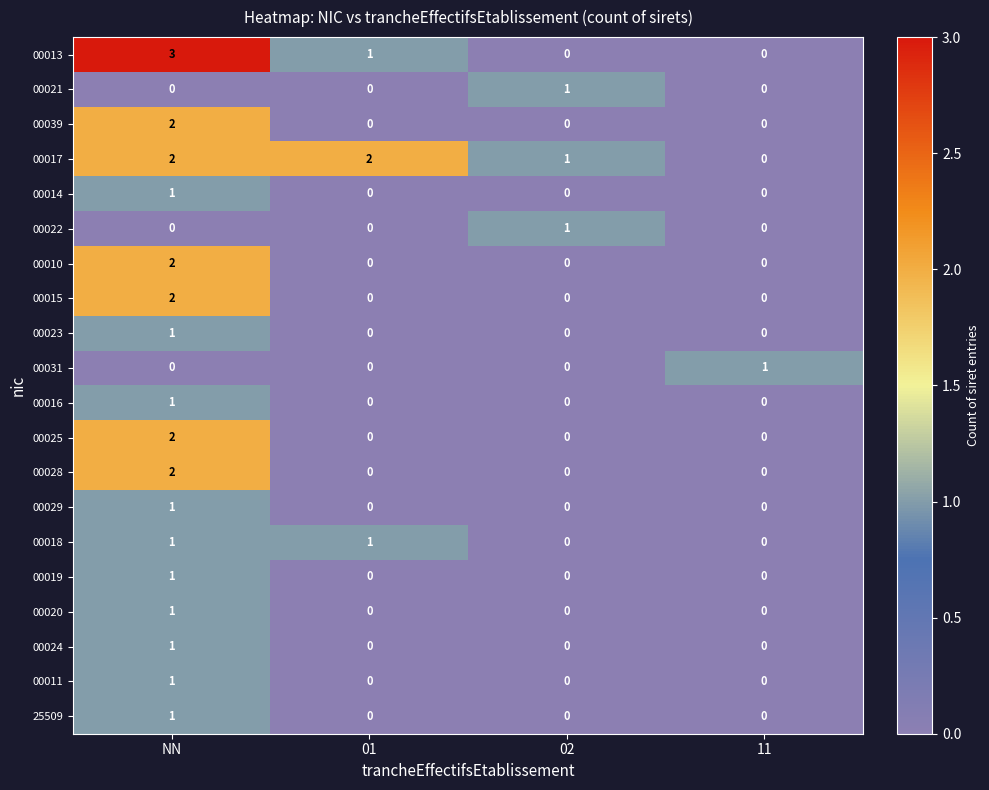

Count the 00021 values in the range 0 to 1.

4